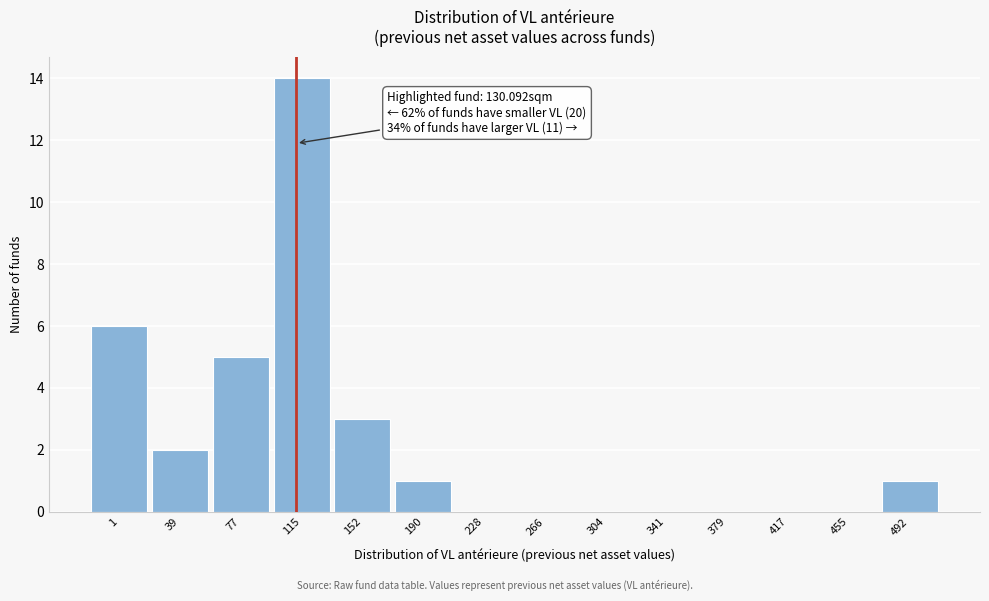

Reading left to right, what are all the values shown in this chart?

1=6	39=2	77=5	115=14	152=3	190=1	228=0	266=0	304=0	341=0	379=0	417=0	455=0	492=1